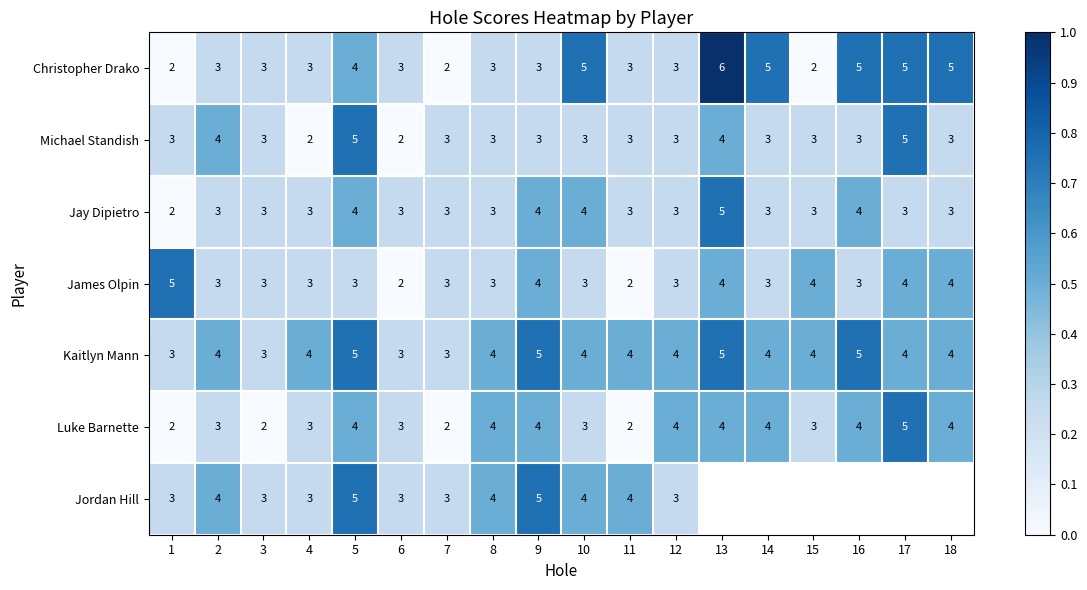

What is the difference between the maximum and minimum values in the Michael Standish series?

3